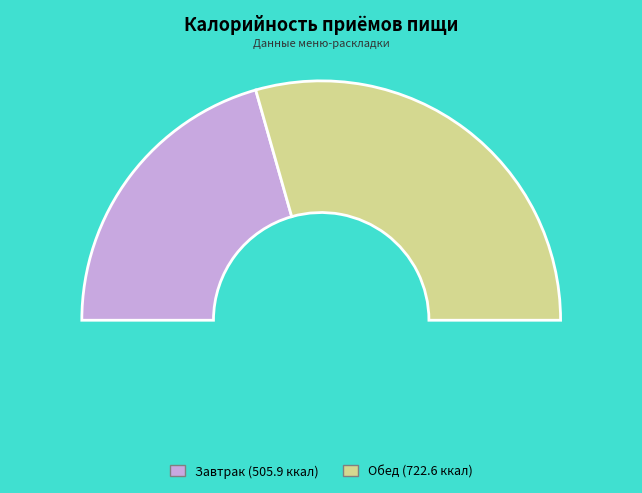

Rank the categories by value from highest to lowest.

Обед, Завтрак